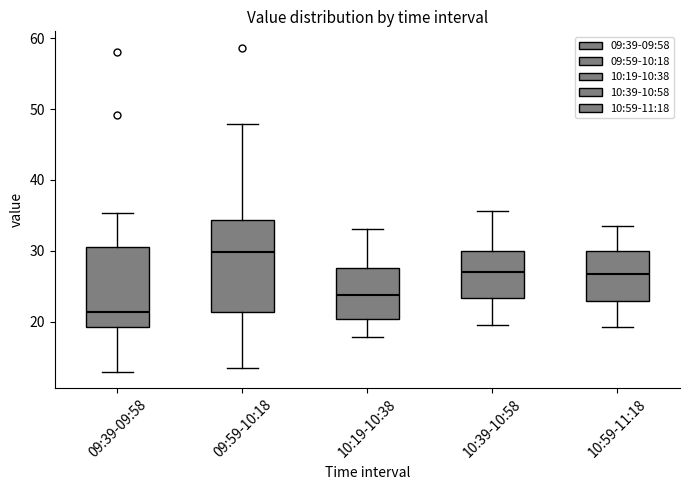

Reading left to right, transcribe this box plot: for each box, give where its median line is, the range the box spans, and where its two whiskers end, as read against the y-axis. The values are not printed on the chart, so give them approximately, as read against the axis.

09:39-09:58: median 21, box 19 to 31, whiskers 13 to 35
09:59-10:18: median 30, box 21 to 34, whiskers 13 to 48
10:19-10:38: median 24, box 20 to 28, whiskers 18 to 33
10:39-10:58: median 27, box 23 to 30, whiskers 20 to 36
10:59-11:18: median 27, box 23 to 30, whiskers 19 to 34